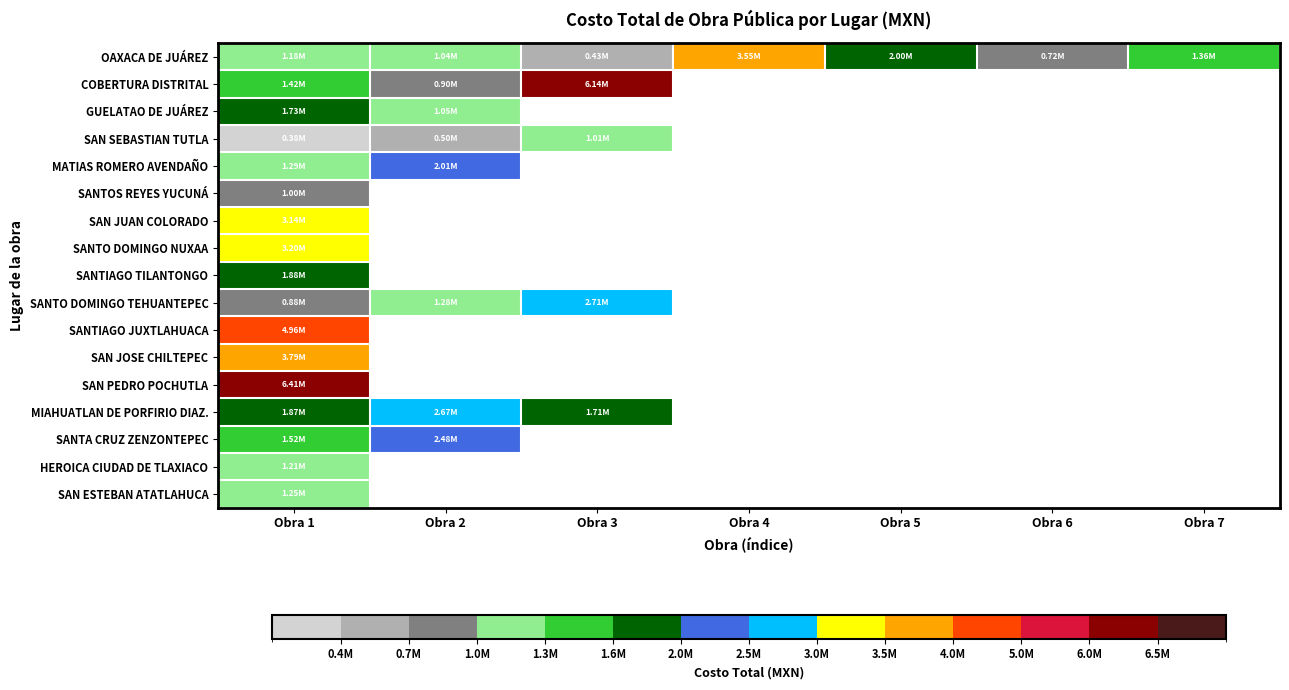

Which series has the largest total across all categories?

OAXACA DE JUÁREZ